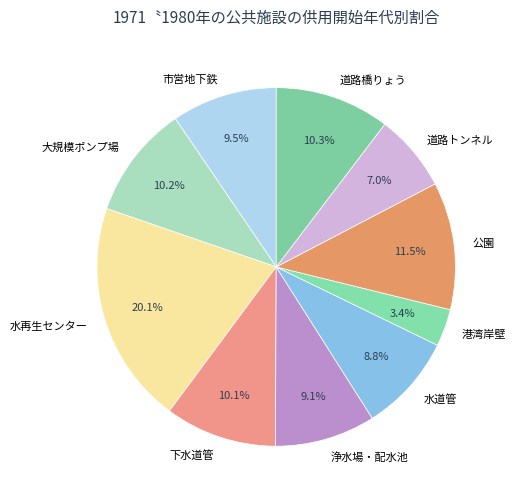

How many slices are in this pie chart?

10